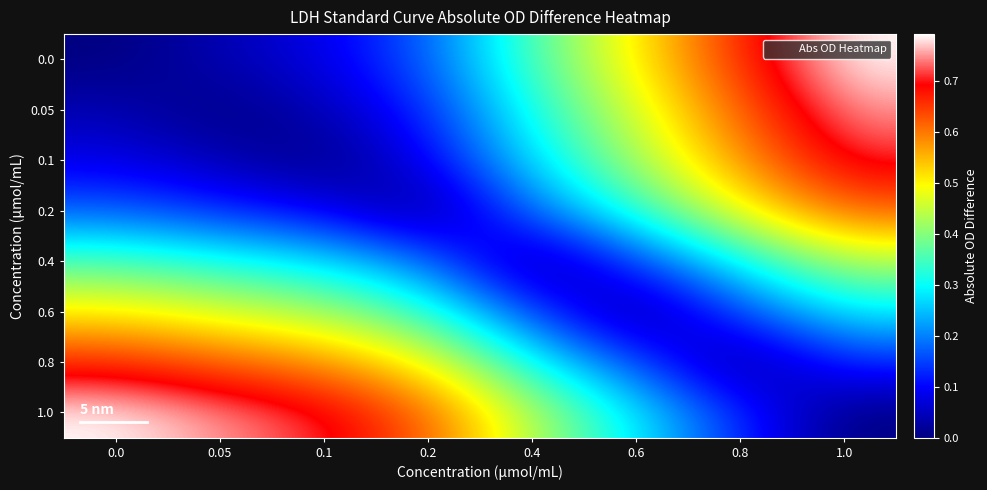

Which category has the highest value across all series?

1.0